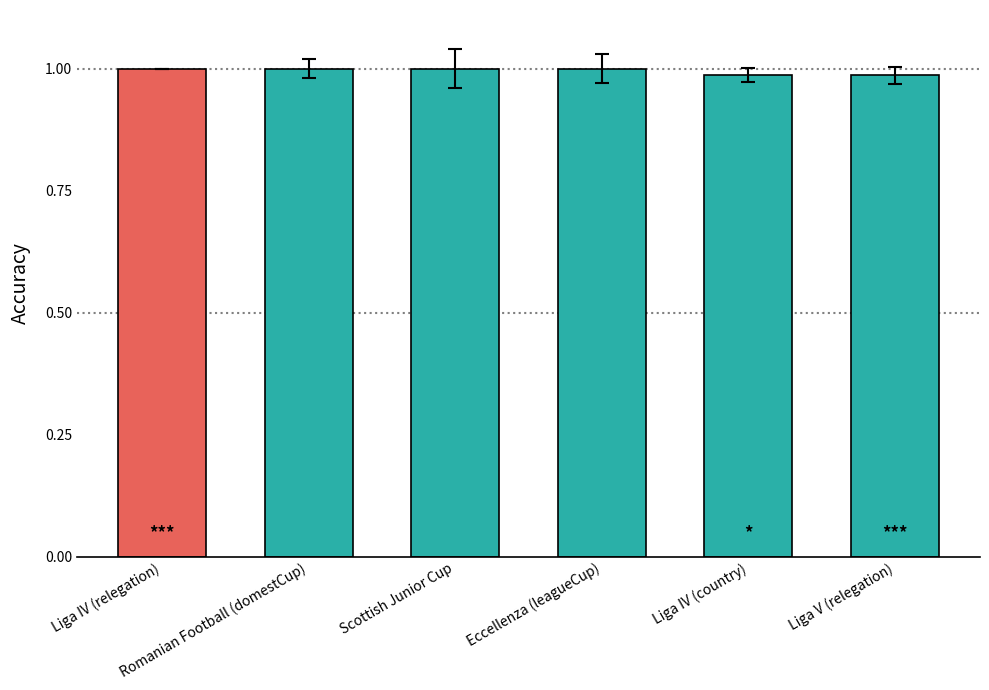

Does the chart contain any negative values?

No